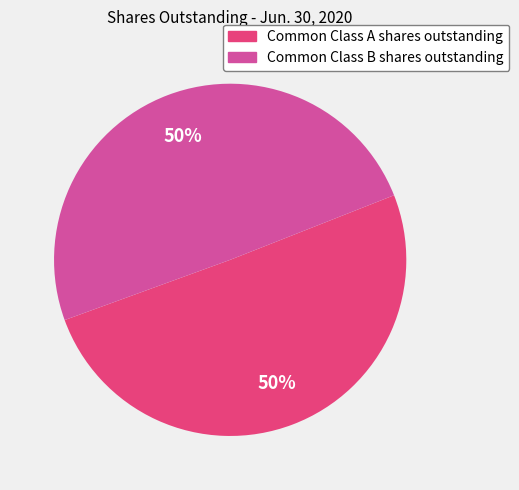

What percentage is the Common Class B shares outstanding slice, to the nearest percent?

50%